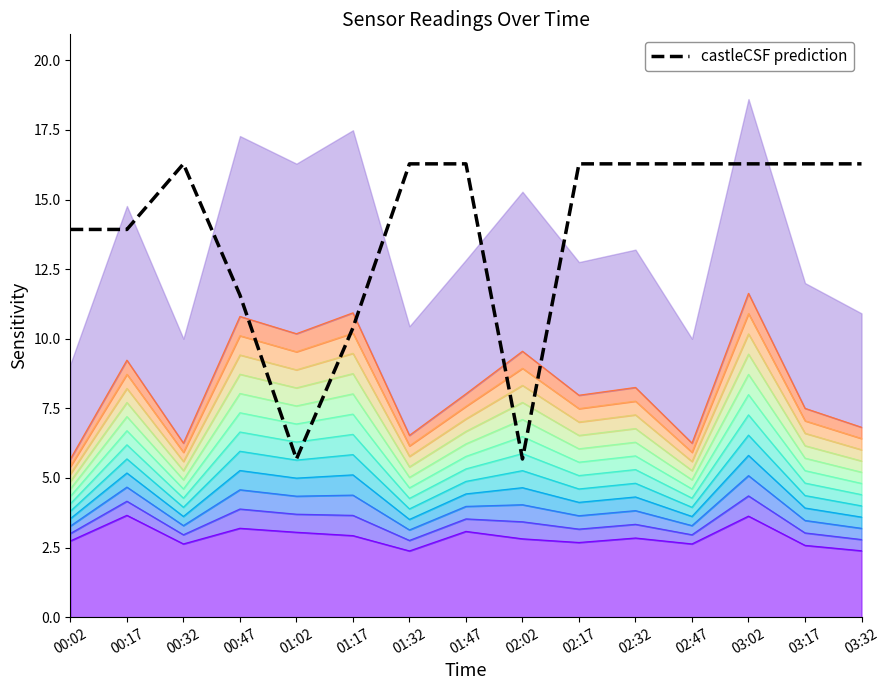

Rank the categories by value from lowest to highest.

01:02, 02:02, 01:17, 00:47, 00:02, 00:17, 00:32, 01:32, 01:47, 02:17, 02:32, 02:47, 03:02, 03:17, 03:32